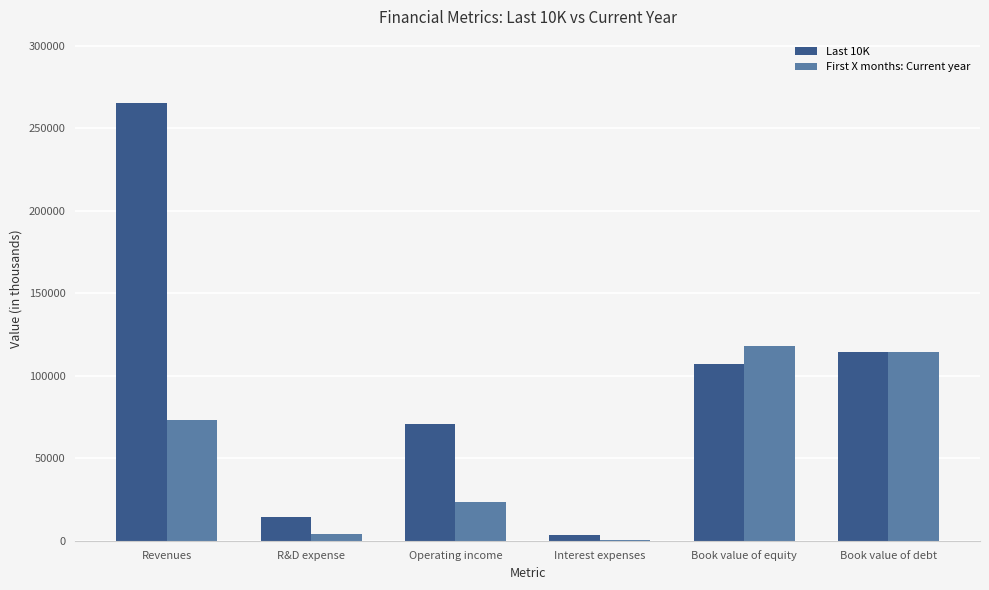

Reading right to left, list all the values displayed in this chart.

Last 10K: Book value of debt=114483	Book value of equity=107147	Interest expenses=3240	Operating income=70898	R&D expense=14236	Revenues=265595
First X months: Current year: Book value of debt=114730	Book value of equity=117892	Interest expenses=432	Operating income=23346	R&D expense=3902	Revenues=73435